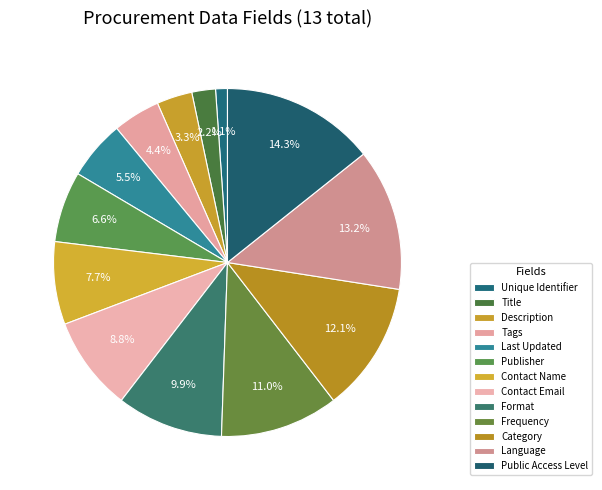

To the nearest percent, what is the average slice percentage?

8%